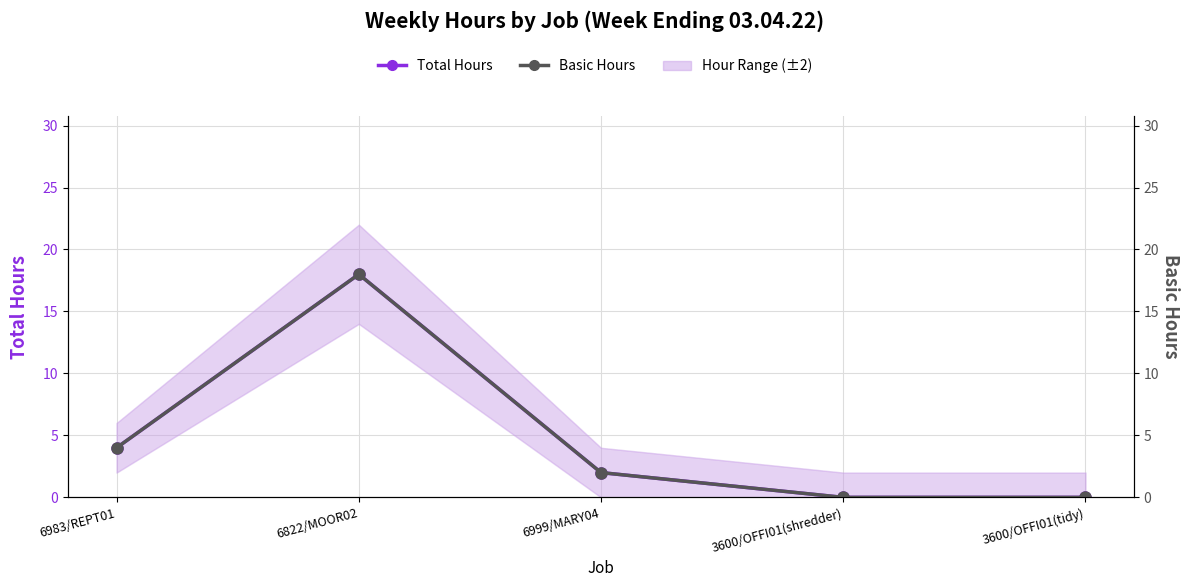

What is the difference between the Total Hours values at 6983/REPT01 and 3600/OFFI01(tidy)?

4